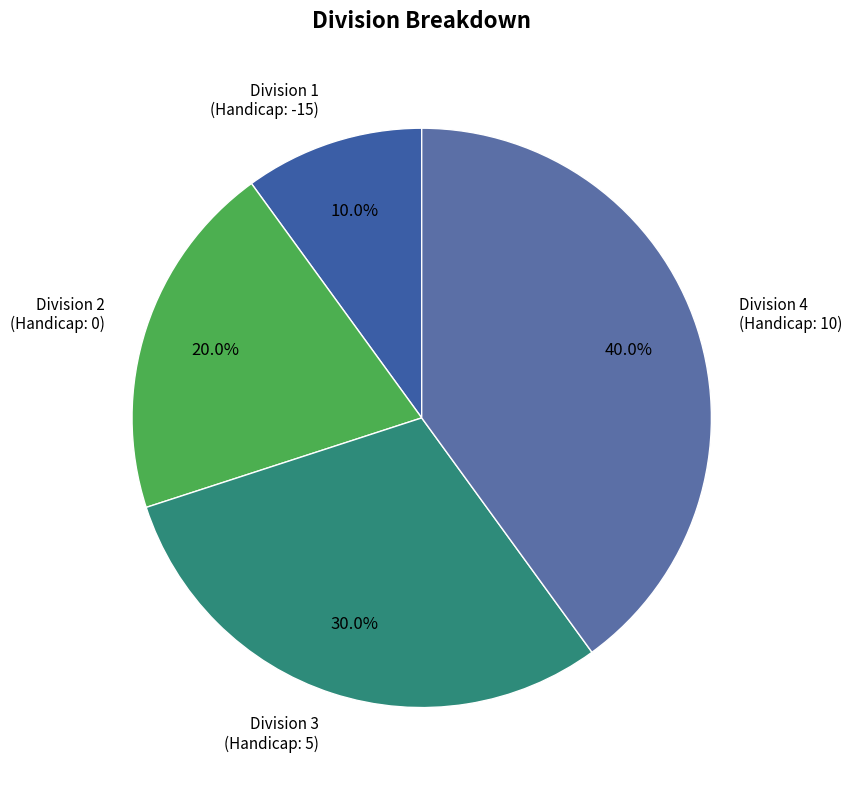

To the nearest percent, what is the difference between the largest and smallest slice percentages?

30%